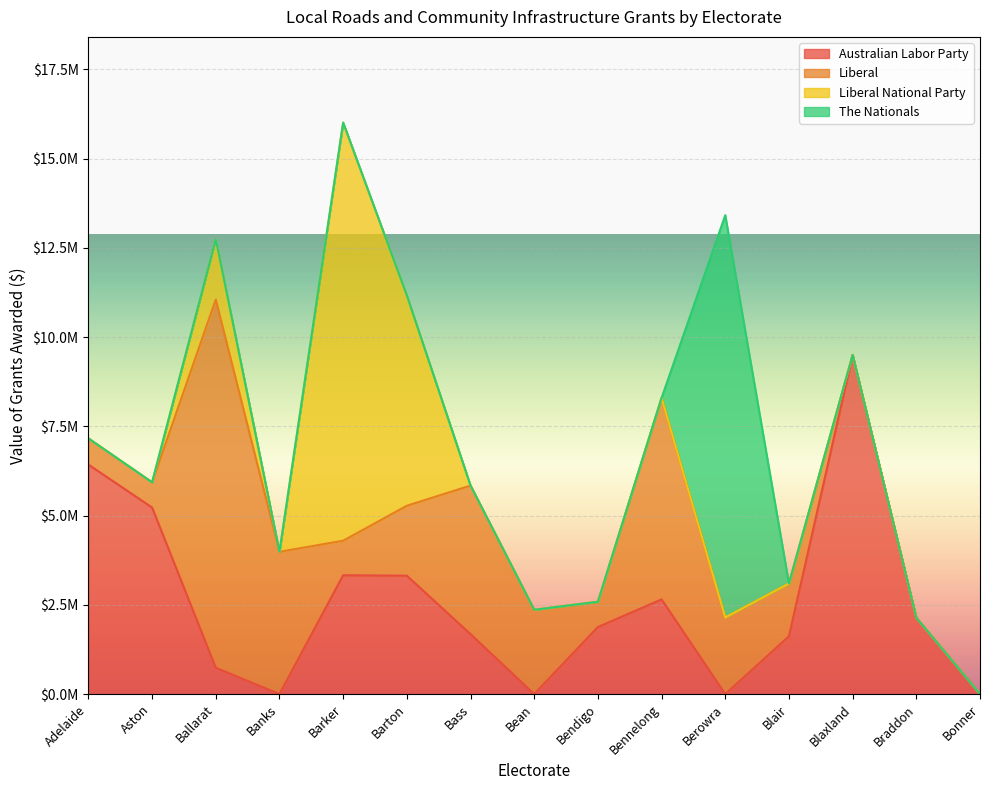

What position from the right is Bonner?

1